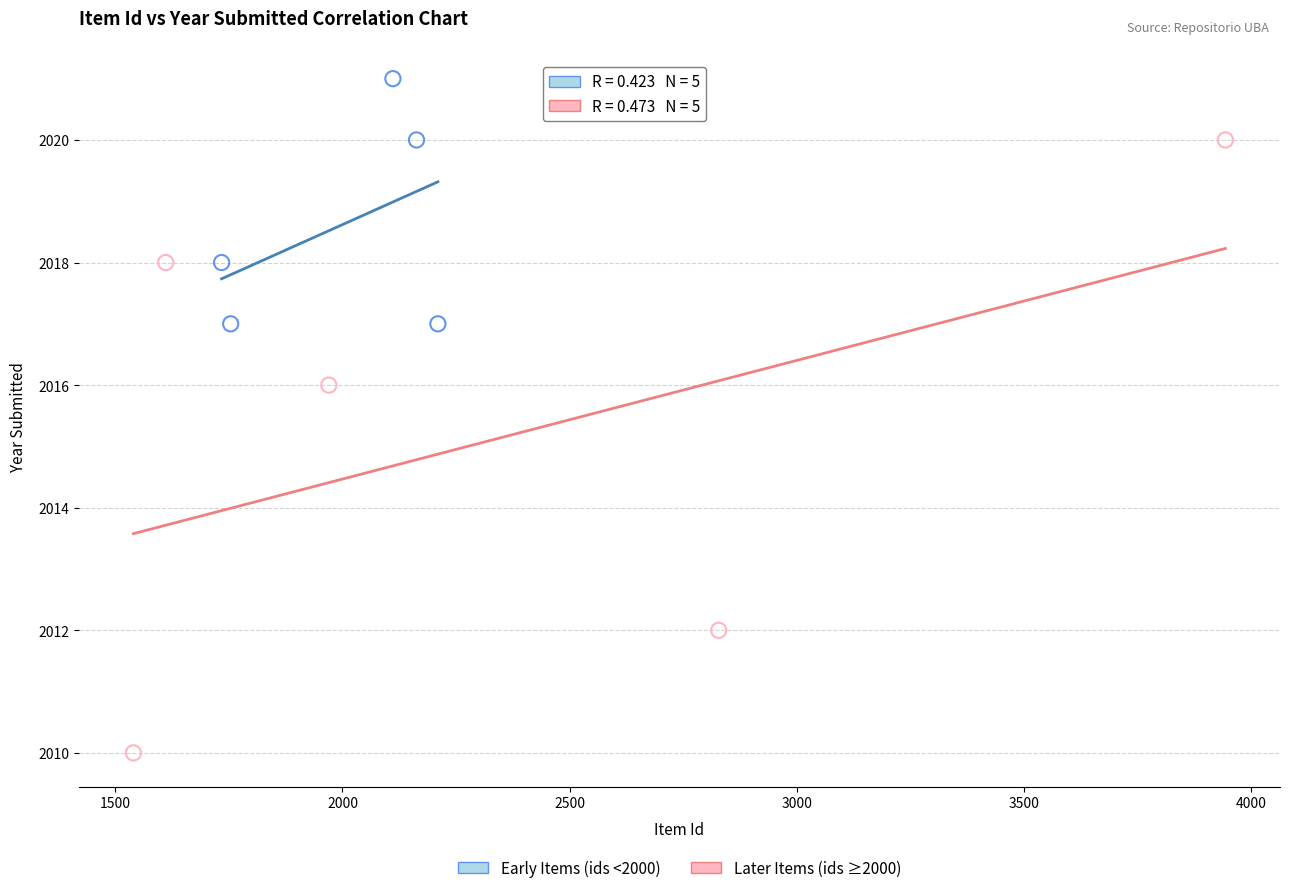

Which series has the widest spread of Y values?

Later Items (ids ≥2000)